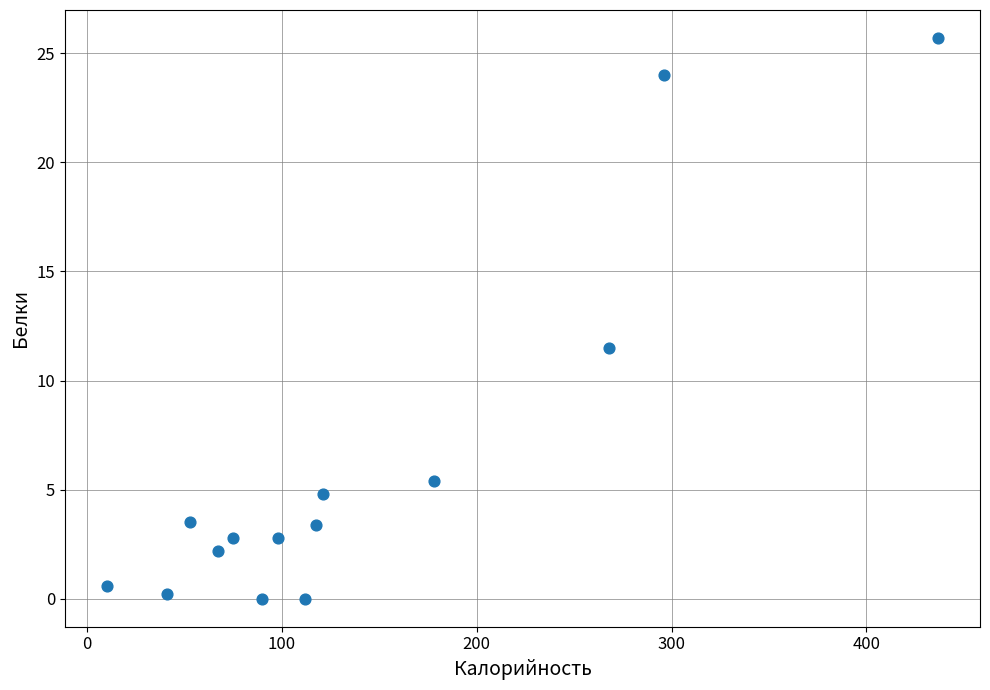

What is the range of Y values (max minus min)?

25.7